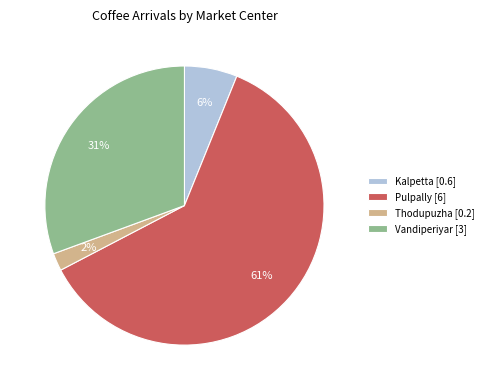

What percentage is the Kalpetta slice, to the nearest percent?

6%